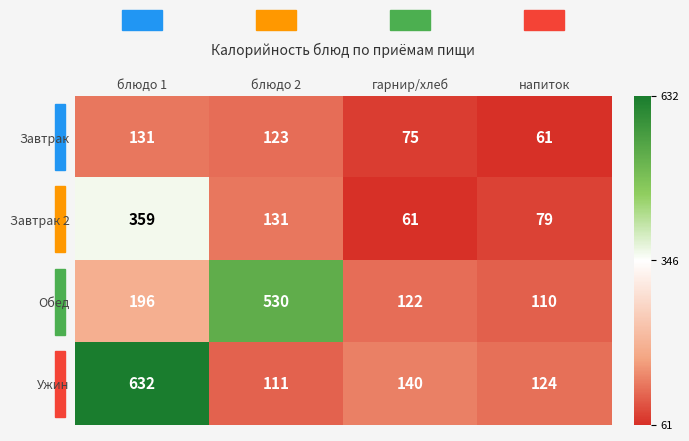

Which series changed the most between блюдо 2 and гарнир/хлеб?

Обед